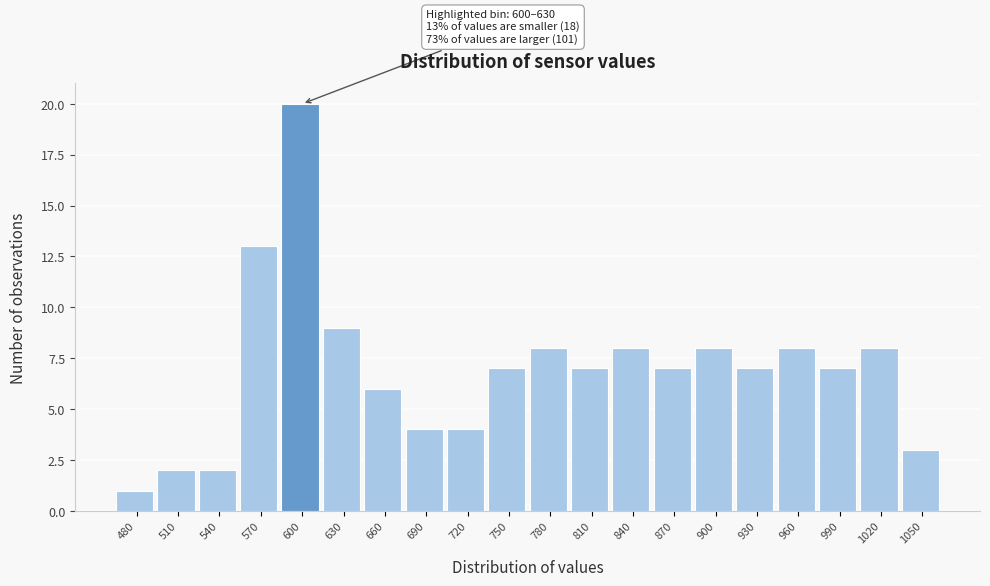

Reading left to right, transcribe all the data shown in this chart.

1	2	2	13	20	9	6	4	4	7	8	7	8	7	8	7	8	7	8	3